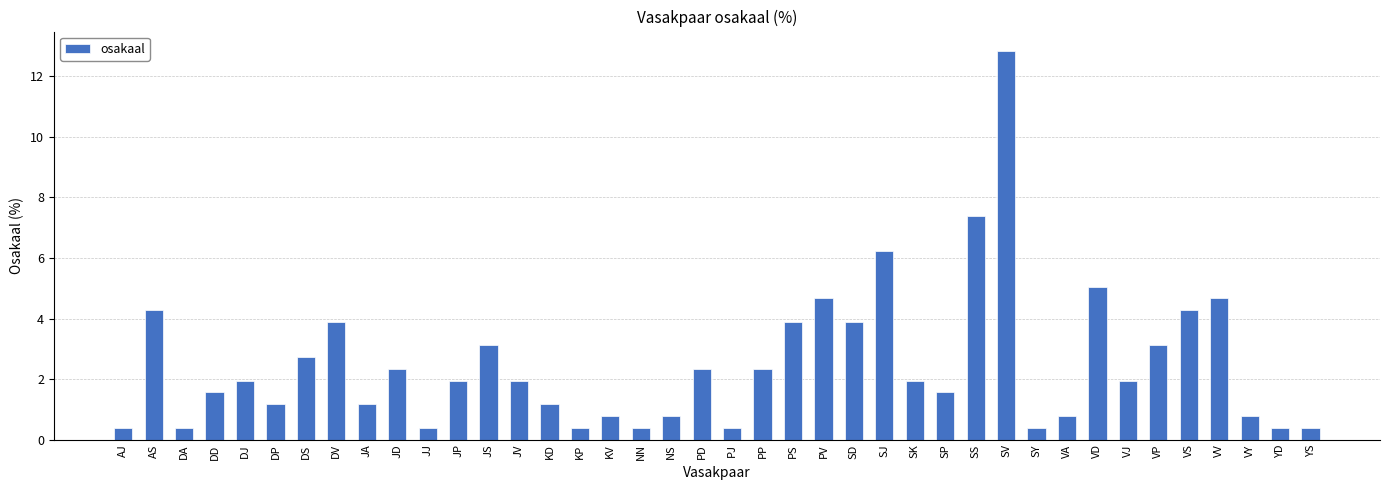

Is it true that the value at SS is 7.4?

True